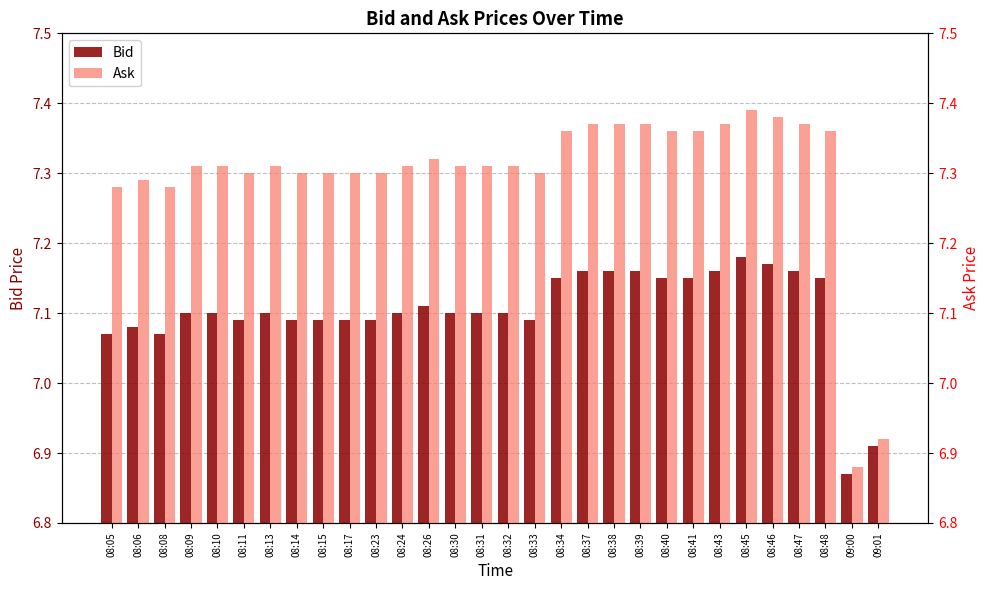

True or false: Bid has a value of 11.8 at 08:23.

False